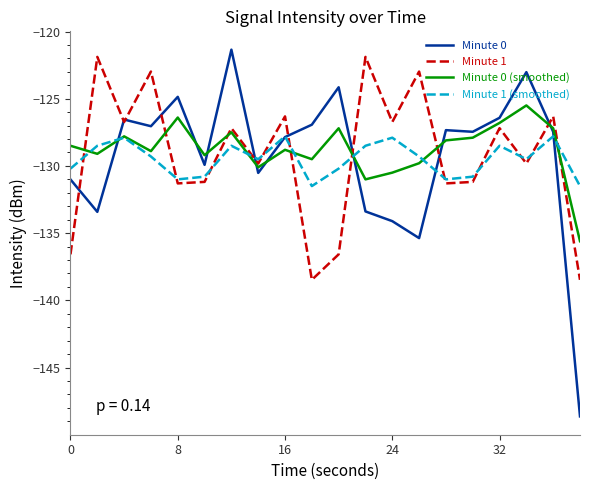

What is the maximum value for Minute 1 (smoothed)?

-127.8